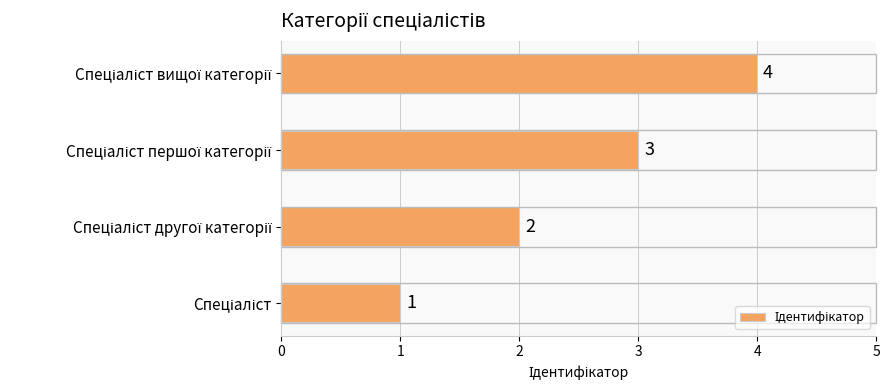

What is the sum of all values?

10